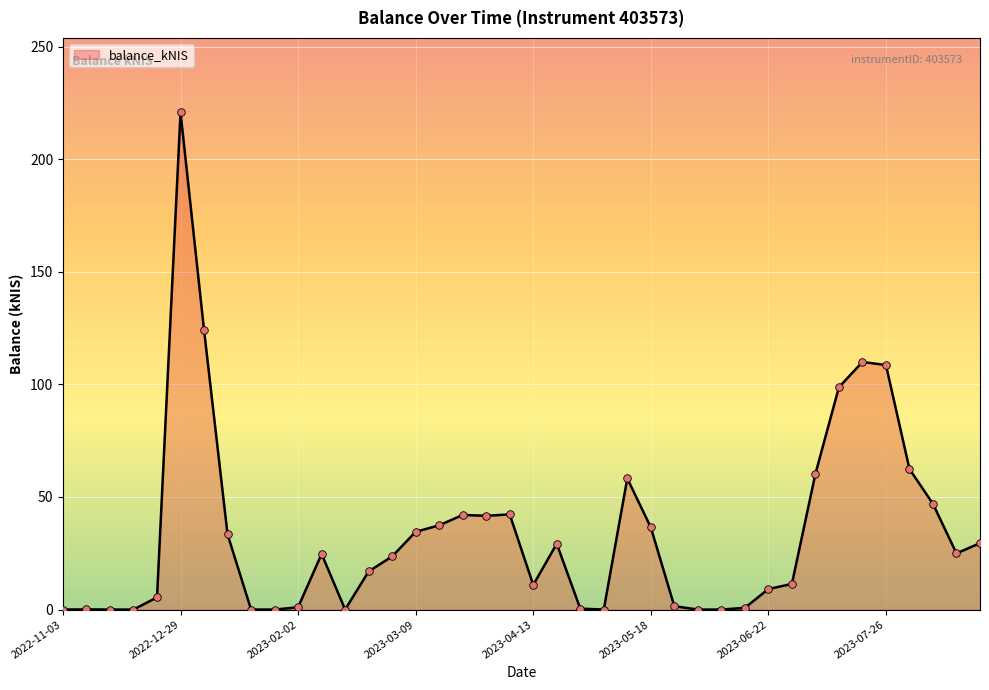

What is the difference between the maximum and minimum values?

220.8